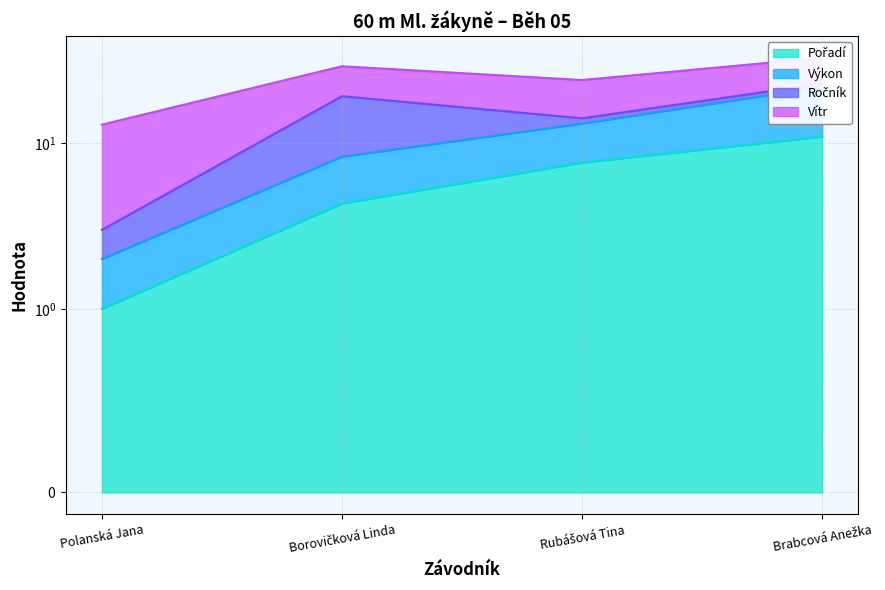

The Výkon series shows 13.2 at Rubášová Tina. True or false?

True